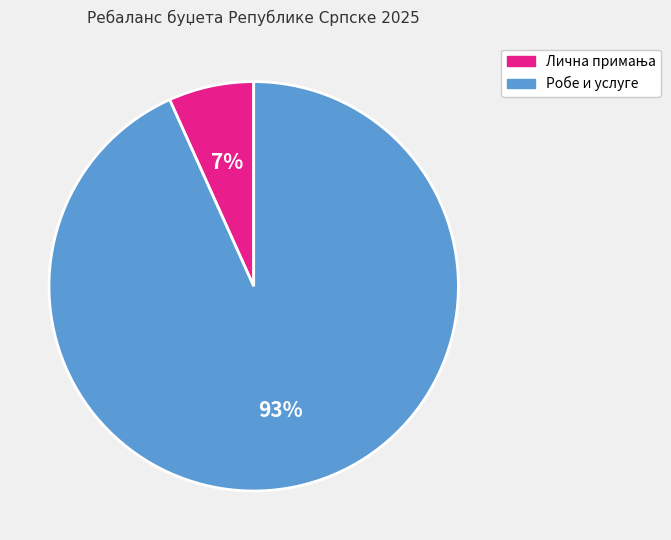

Is there any slice that represents more than half of the pie?

Yes